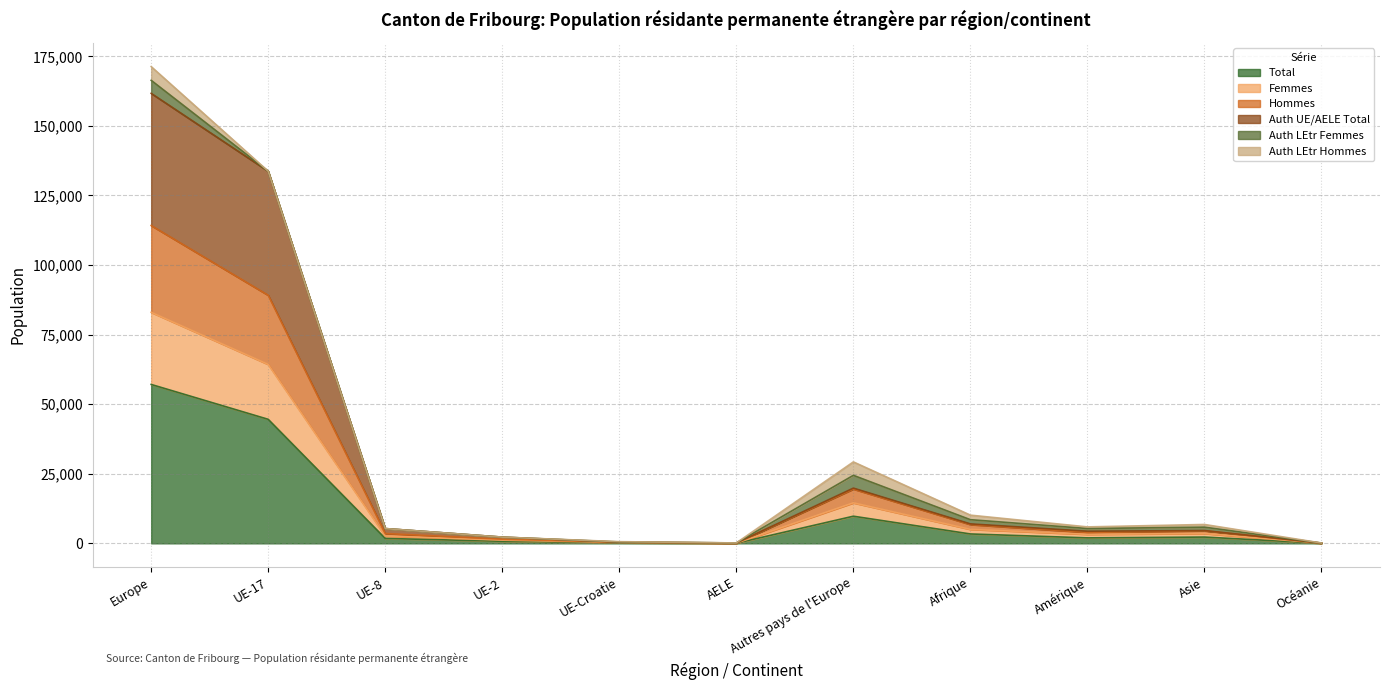

At which label does Total reach its minimum?

Océanie